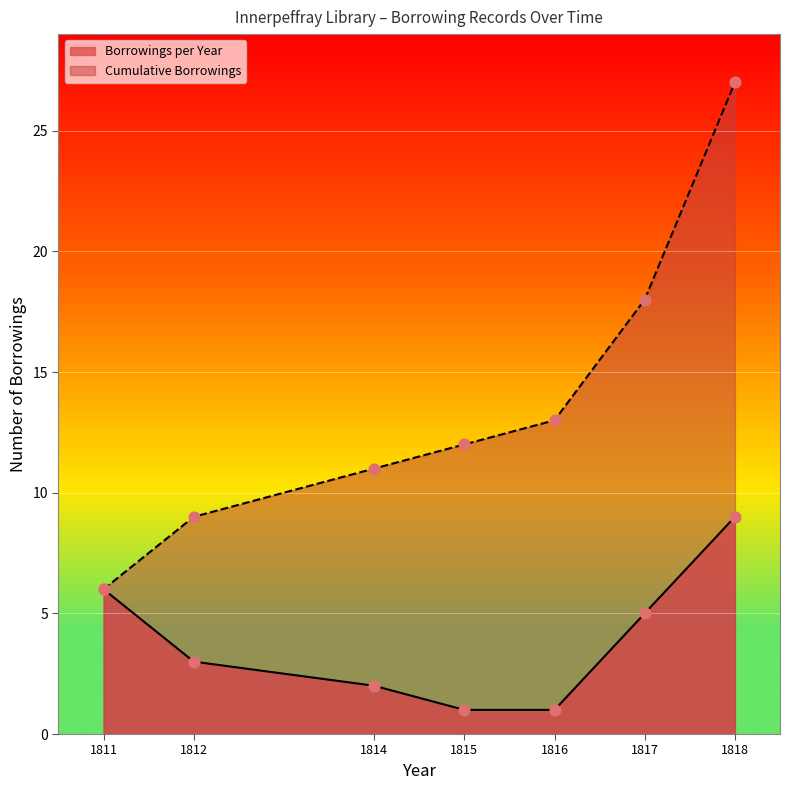

What is the total value across all series at 1811?

12